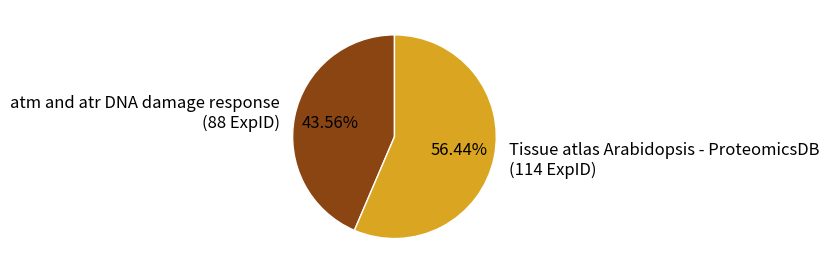

Which slice is the largest?

Tissue atlas Arabidopsis - ProteomicsDB